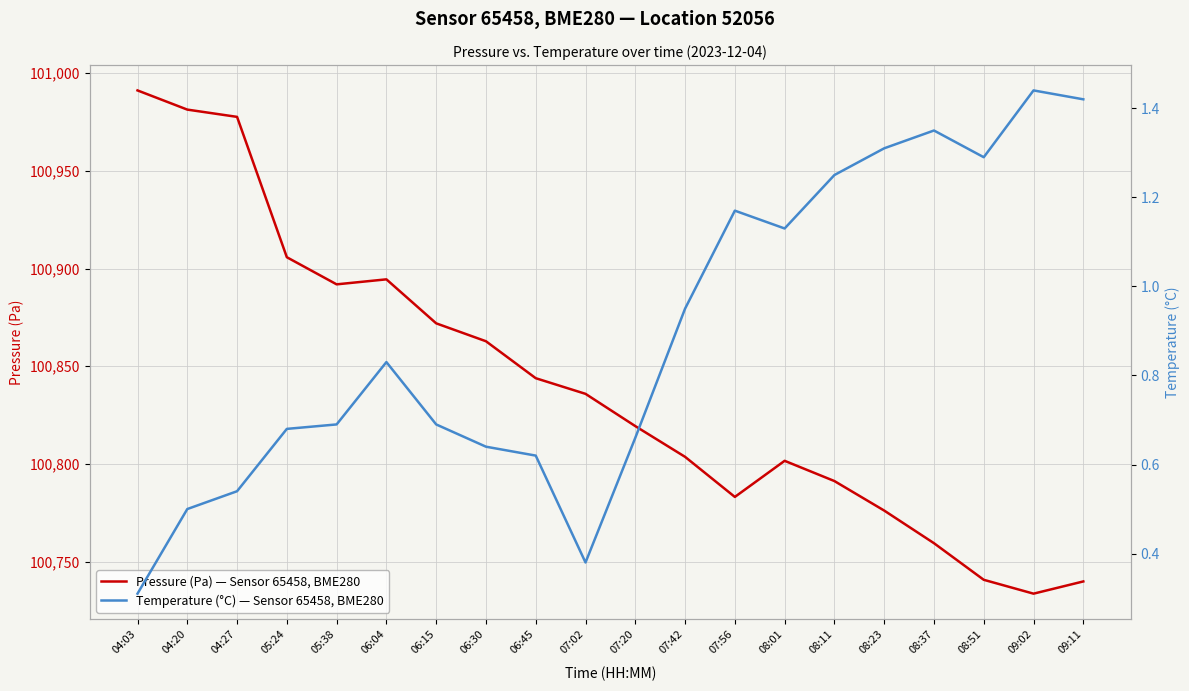

Reading left to right, extract all data points from this chart.

Pressure (Pa) — Sensor 65458, BME280: 04:03=100991.1	04:20=100981.3	04:27=100977.6	05:24=100905.8	05:38=100891.9	06:04=100894.5	06:15=100872.0	06:30=100862.8	06:45=100843.9	07:02=100835.9	07:20=100819.4	07:42=100803.7	07:56=100783.2	08:01=100801.7	08:11=100791.3	08:23=100776.2	08:37=100759.5	08:51=100740.8	09:02=100733.7	09:11=100740.0
Temperature (°C) — Sensor 65458, BME280: 04:03=0.3	04:20=0.5	04:27=0.5	05:24=0.7	05:38=0.7	06:04=0.8	06:15=0.7	06:30=0.6	06:45=0.6	07:02=0.4	07:20=0.7	07:42=0.9	07:56=1.2	08:01=1.1	08:11=1.2	08:23=1.3	08:37=1.4	08:51=1.3	09:02=1.4	09:11=1.4